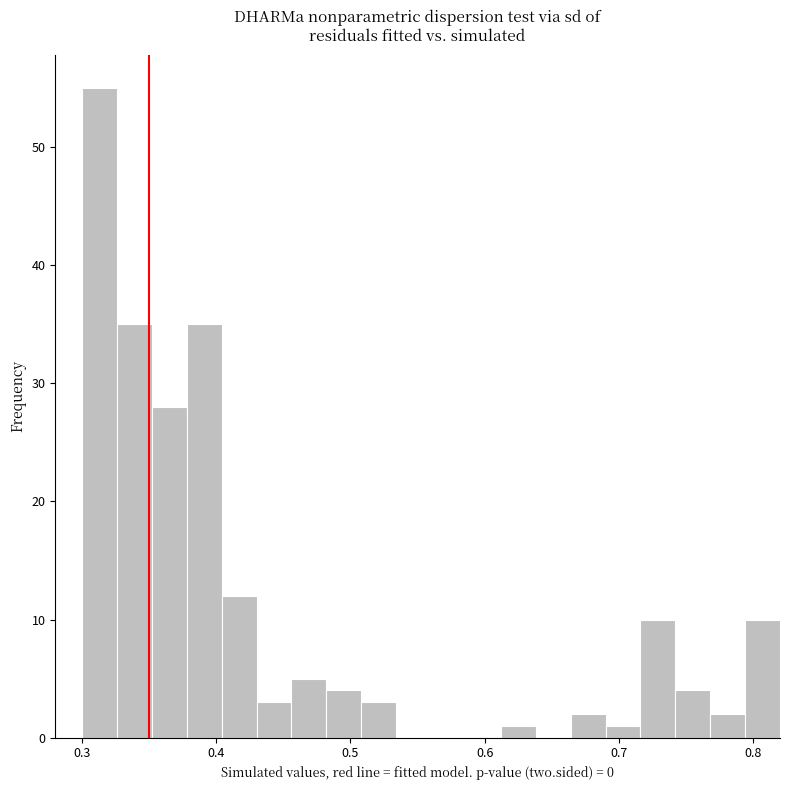

Around what value on the x-axis is the tallest bar? Give the approximate position of its centre, as read against the axis.

0.31